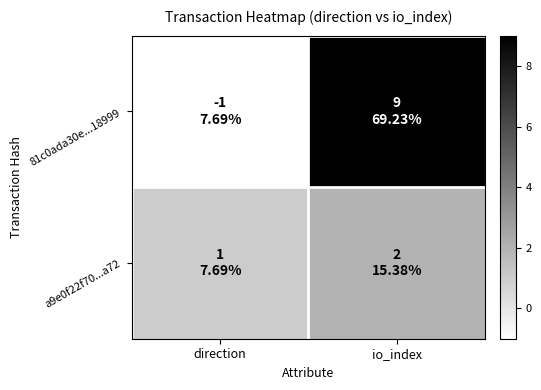

Between direction and io_index, which is larger?

io_index